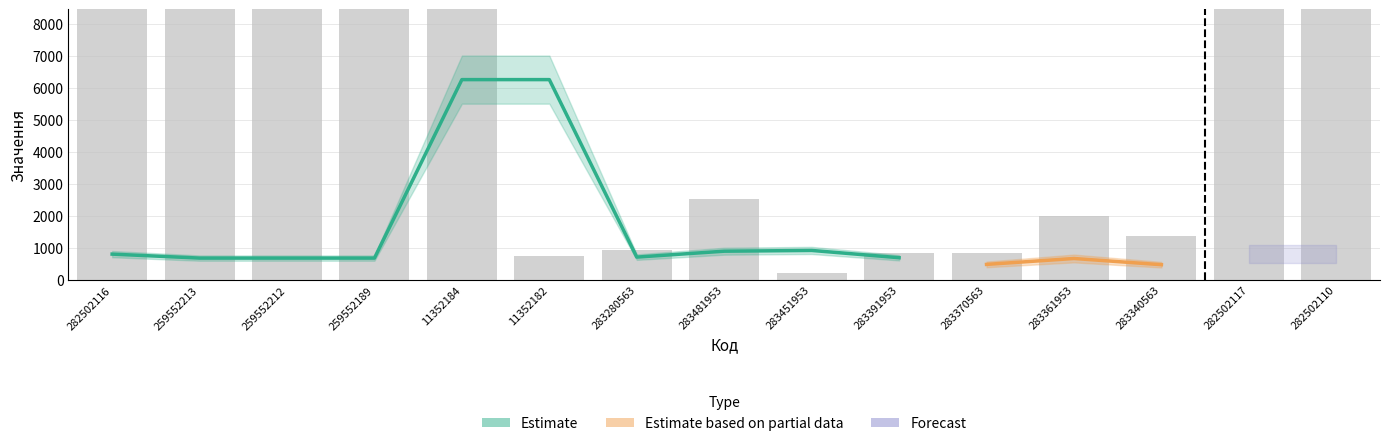

At which label is the value closest to 17796?

282502116